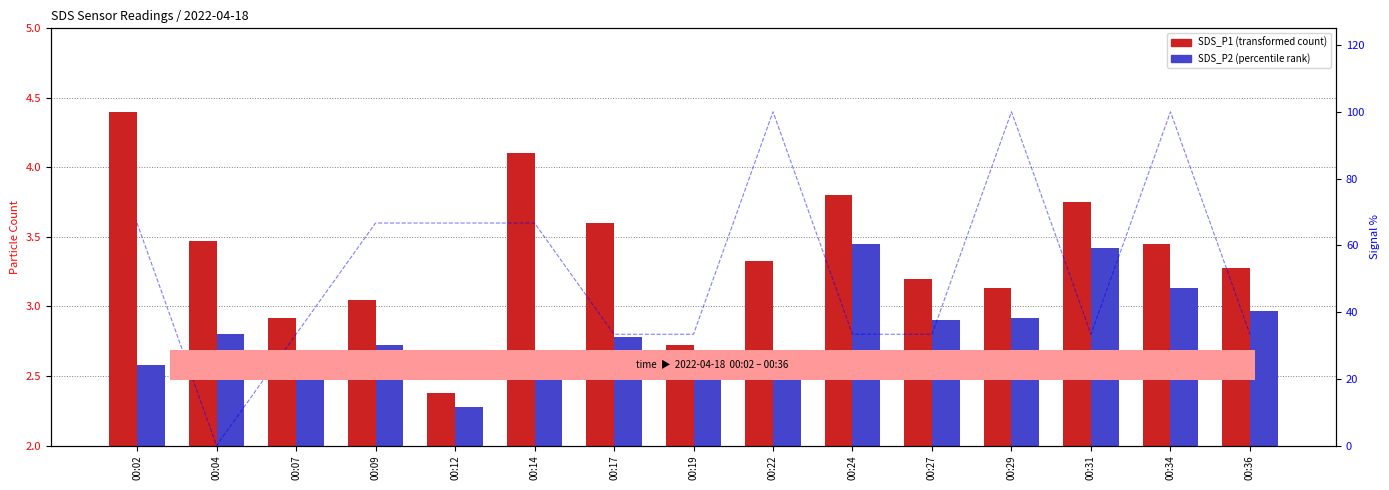

What is the value of the SDS_P1 bar at the 15th from the left?

3.3